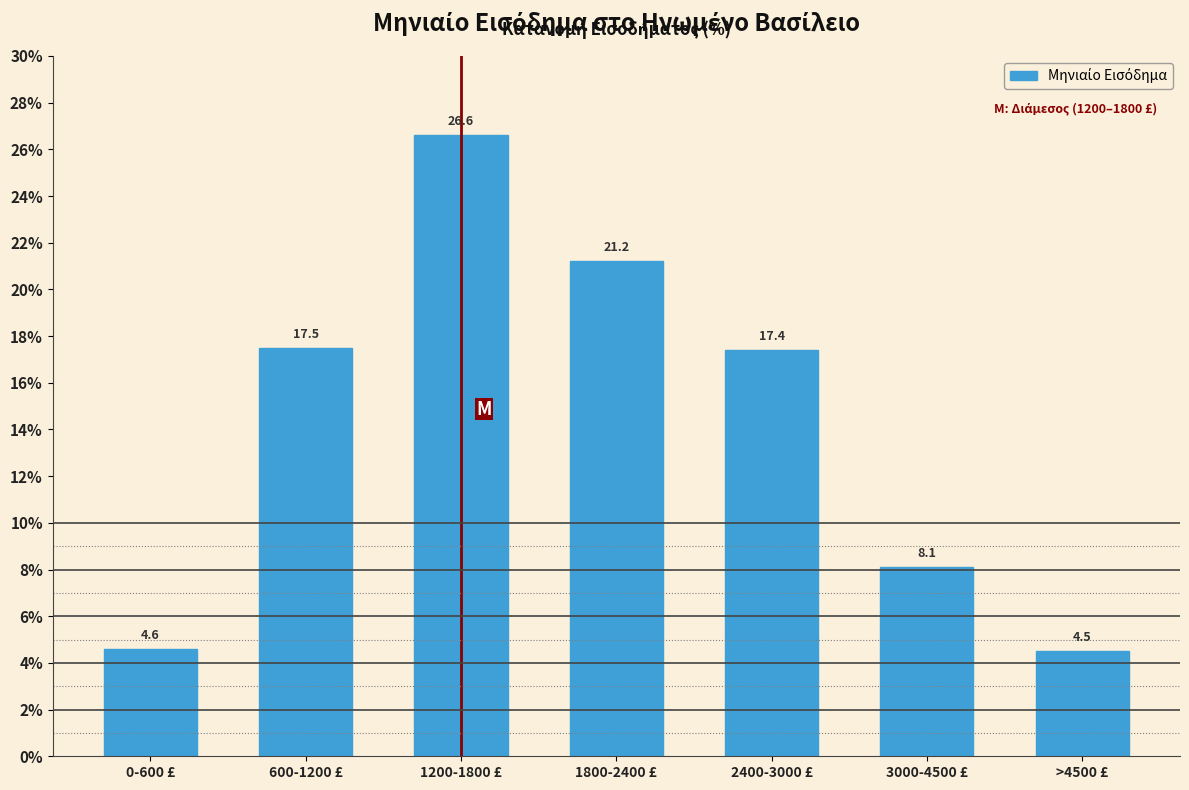

Reading right to left, list all the values displayed in this chart.

>4500 £=4.5	3000-4500 £=8.1	2400-3000 £=17.4	1800-2400 £=21.2	1200-1800 £=26.6	600-1200 £=17.5	0-600 £=4.6